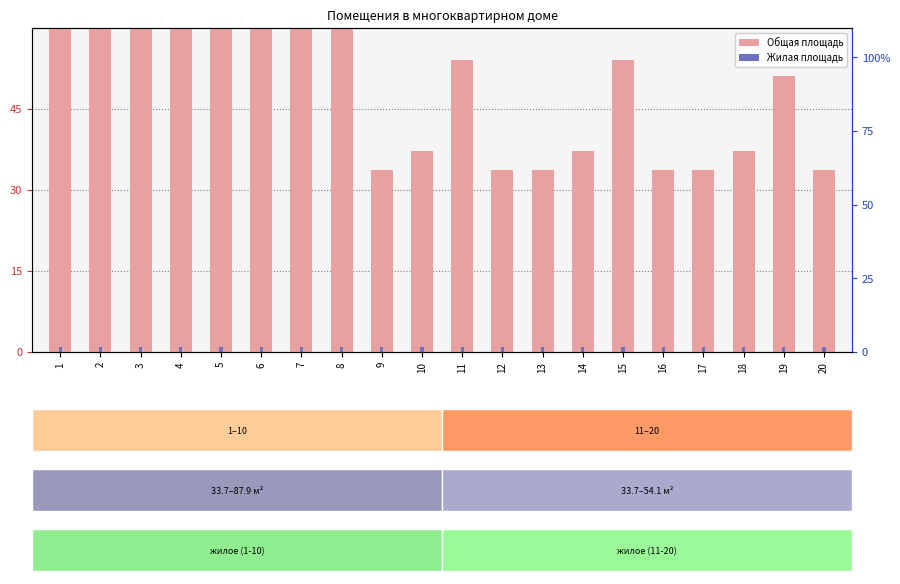

What is the spread (max minus min) of values at 5?

86.9